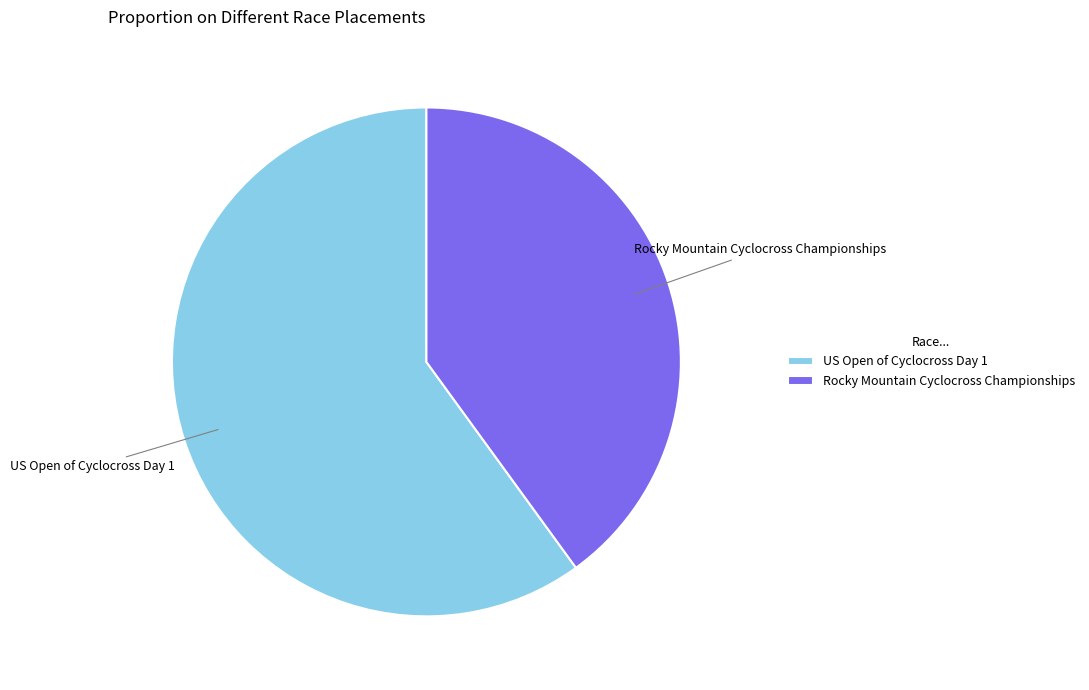

Do Rocky Mountain Cyclocross Championships and US Open of Cyclocross Day 1 together represent more than half of the pie?

Yes